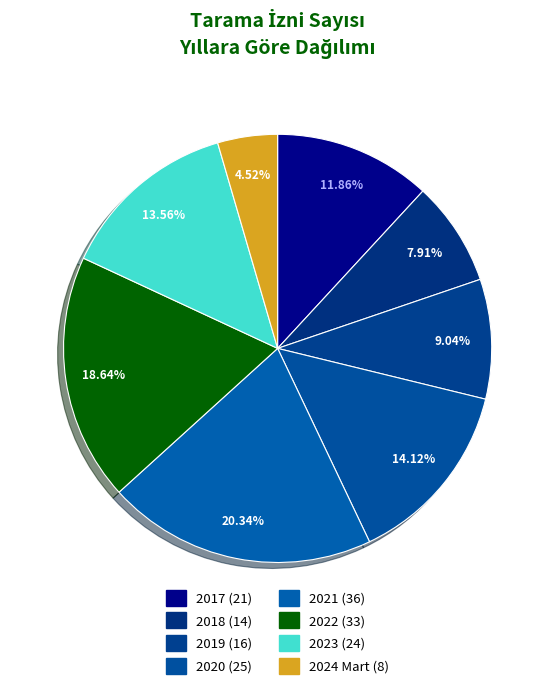

Approximately how many times larger is the value at 2024 Mart compared to 2018?

0.6